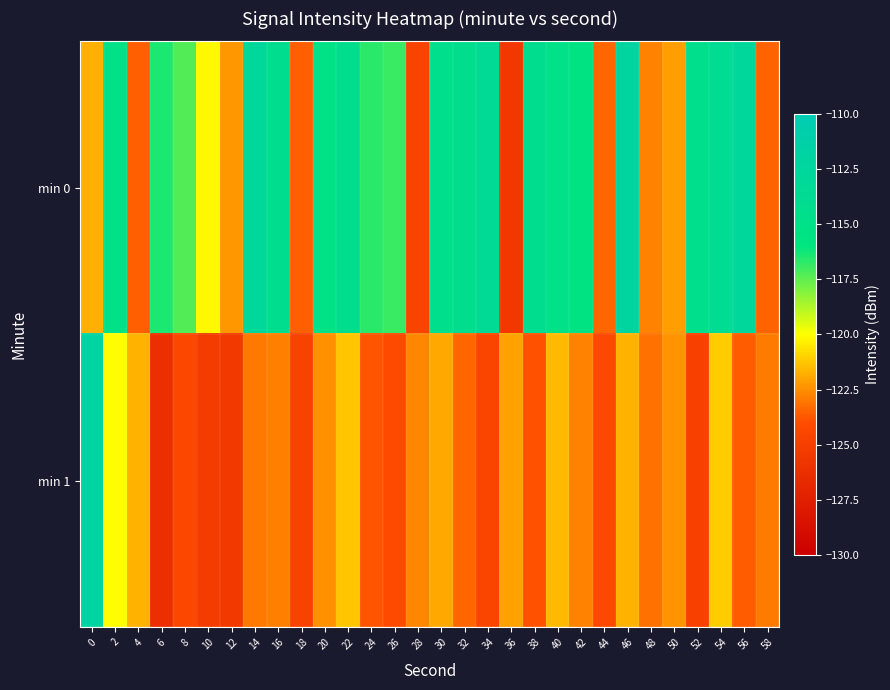

Which series has the widest spread of values?

min 1